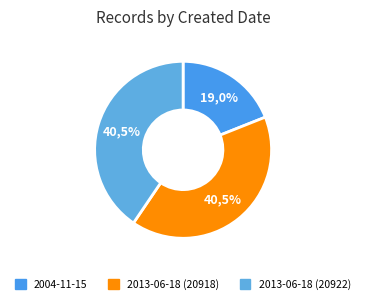

True or false: 2013-06-18 (20918) accounts for 52% of the total.

False